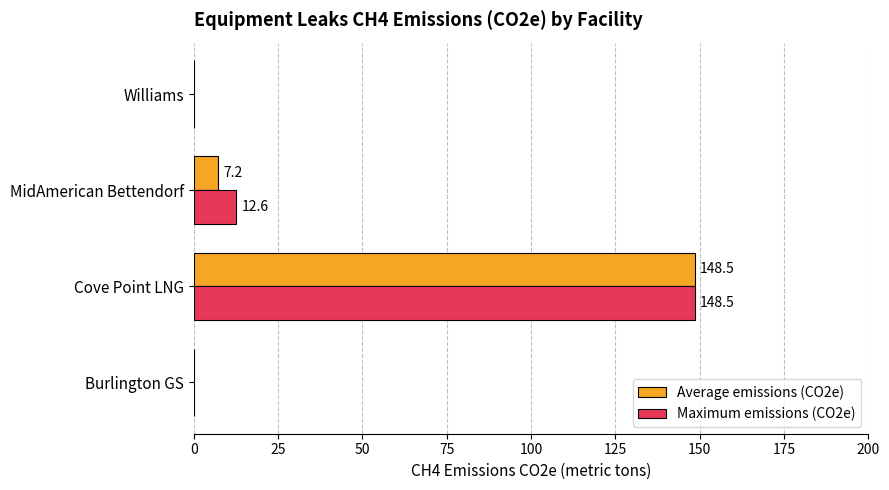

The Maximum emissions (CO2e) series shows 12.6 at MidAmerican Bettendorf. True or false?

True